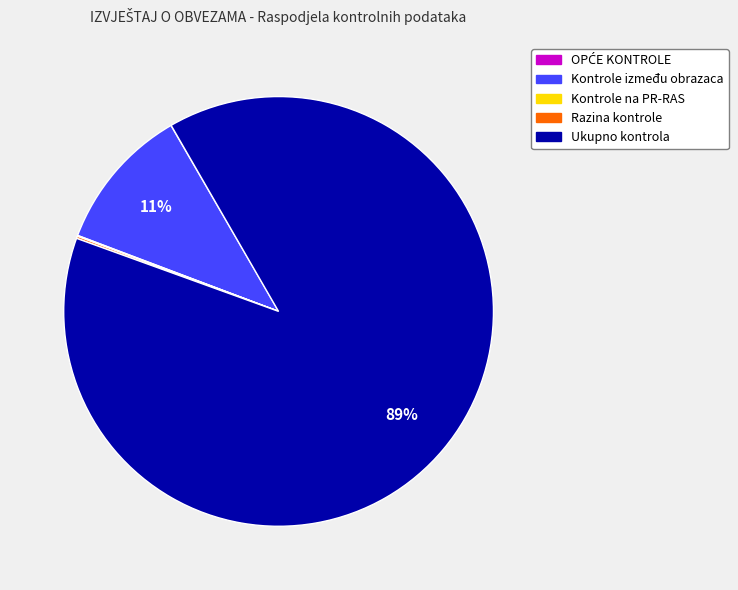

Does any single category account for the majority?

Yes